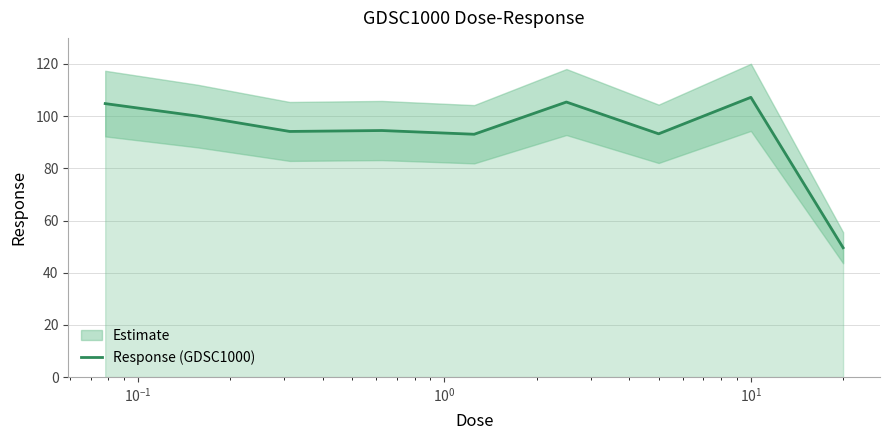

What is the lowest value of the Response (GDSC1000) series?

49.6